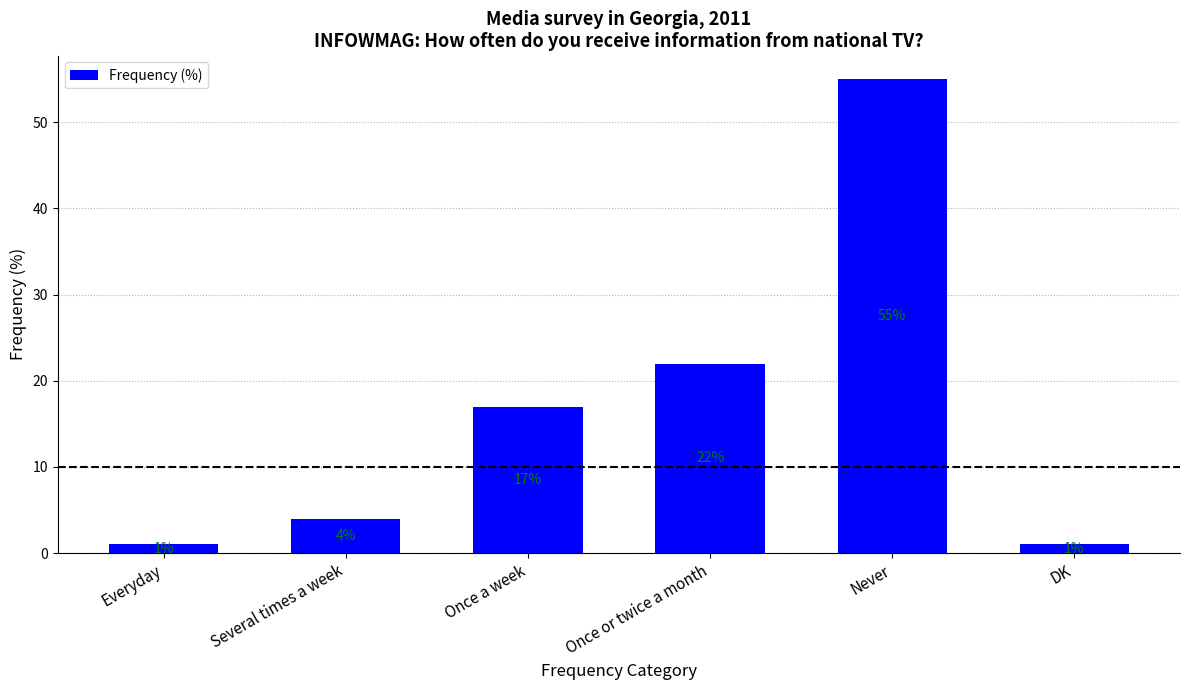

What is the label of the 1st bar from the right?

DK